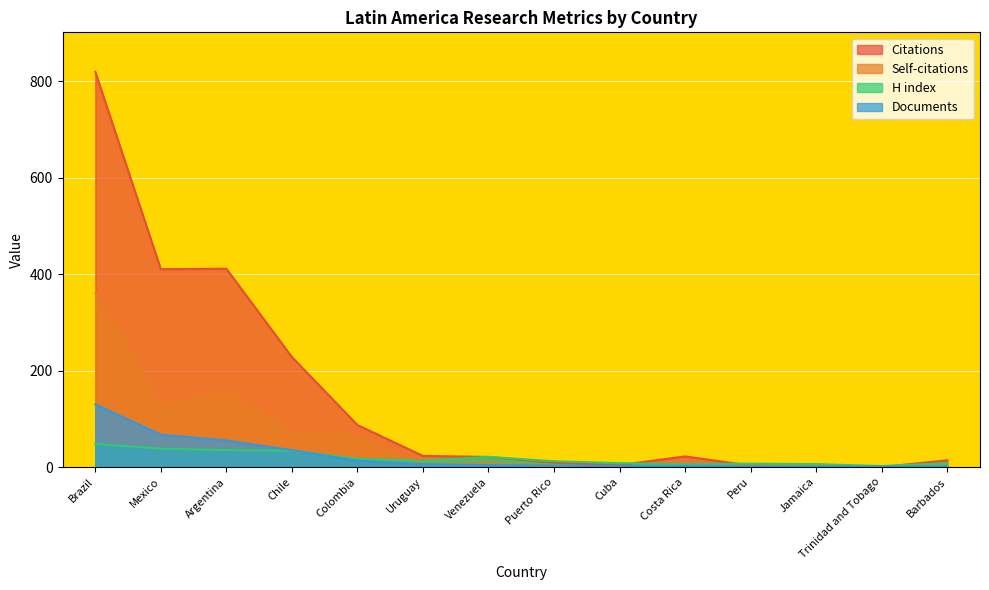

Count the number of data series in this chart.

4